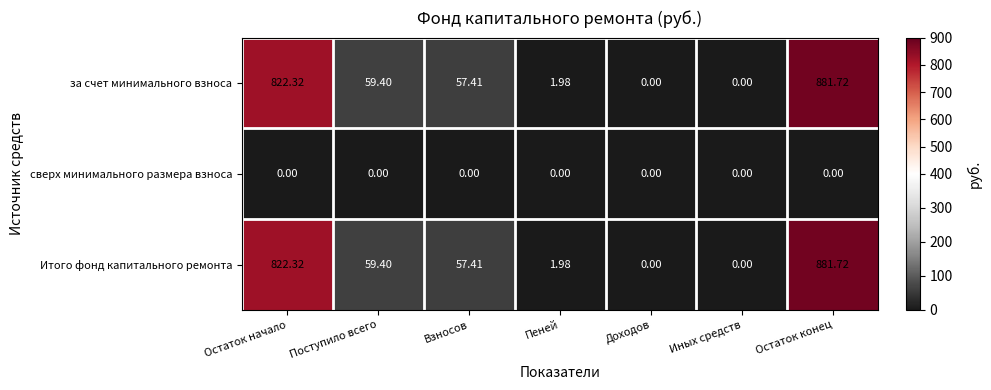

At which category does the chart reach its peak across all series?

Остаток конец